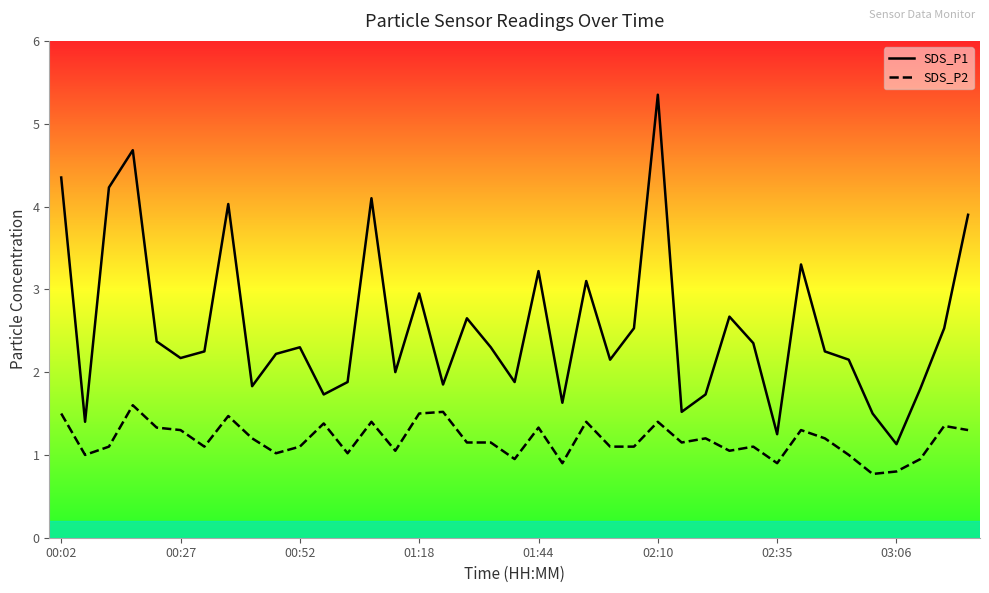

True or false: SDS_P1 and SDS_P2 cross at least once.

False